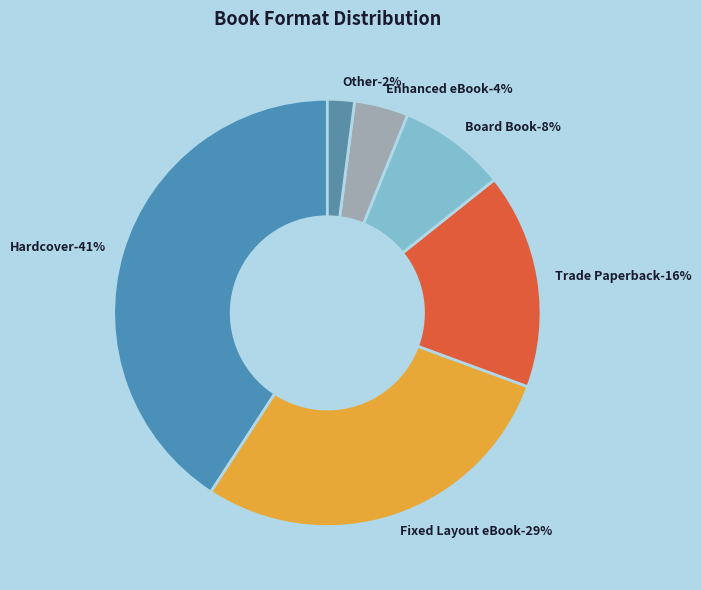

What portion of the pie excludes Hardcover?

59.2%